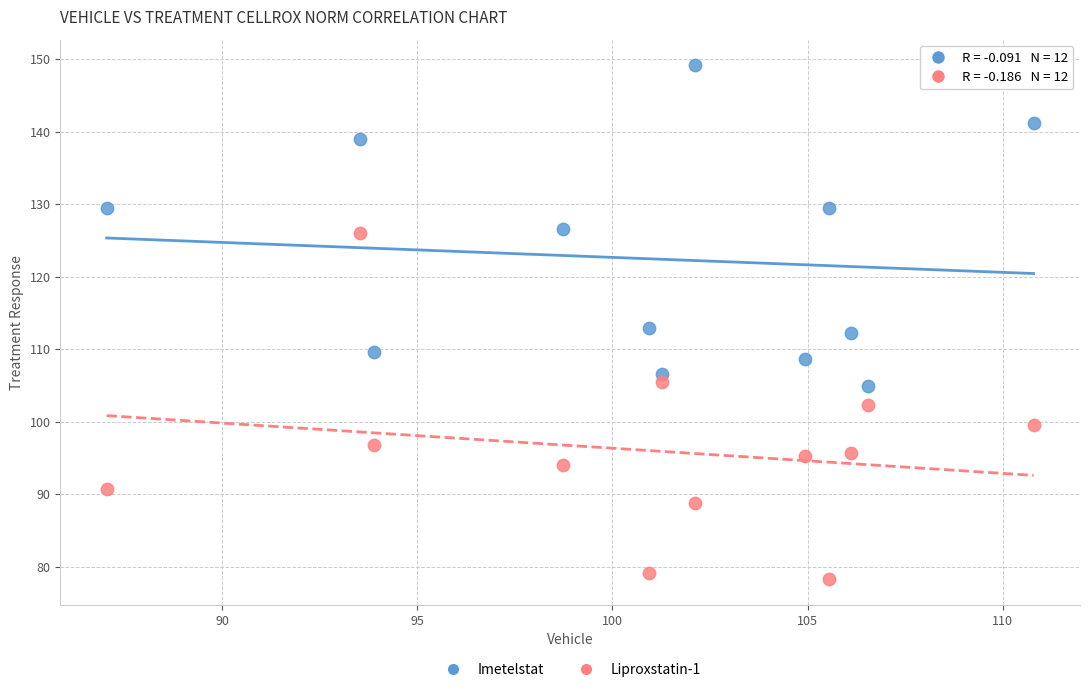

Which series reaches the minimum Y coordinate?

Liproxstatin-1